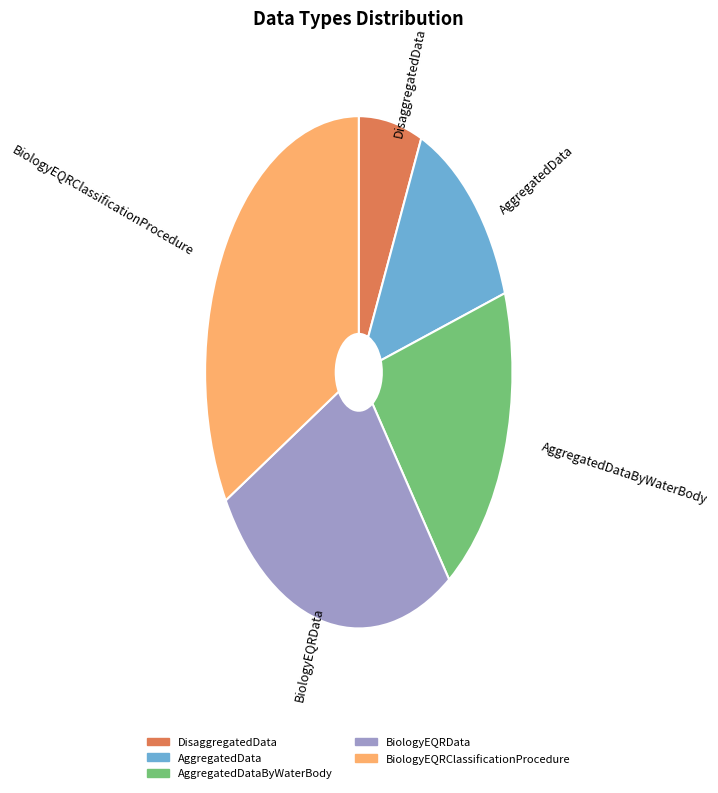

Does any single category account for the majority?

No